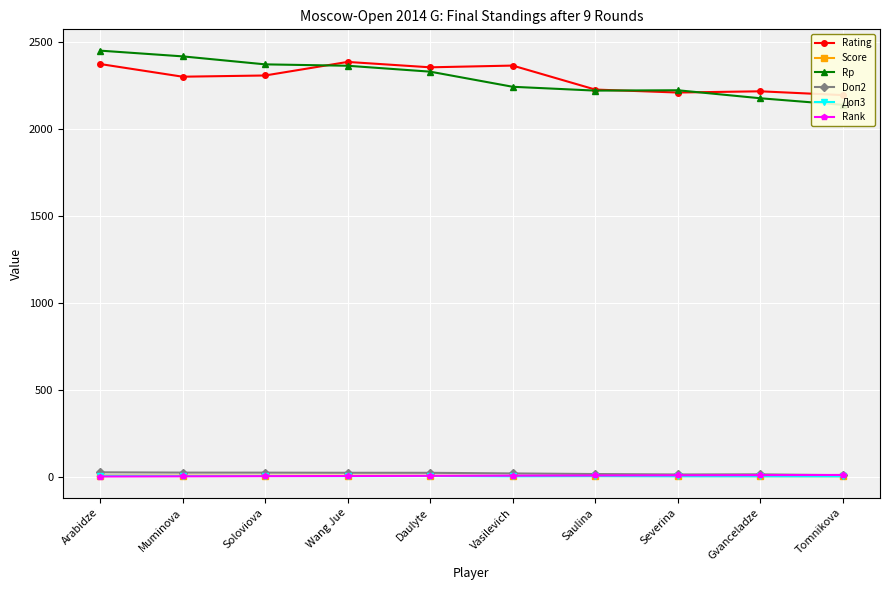

How many times do Rank and Doп2 cross each other?

1